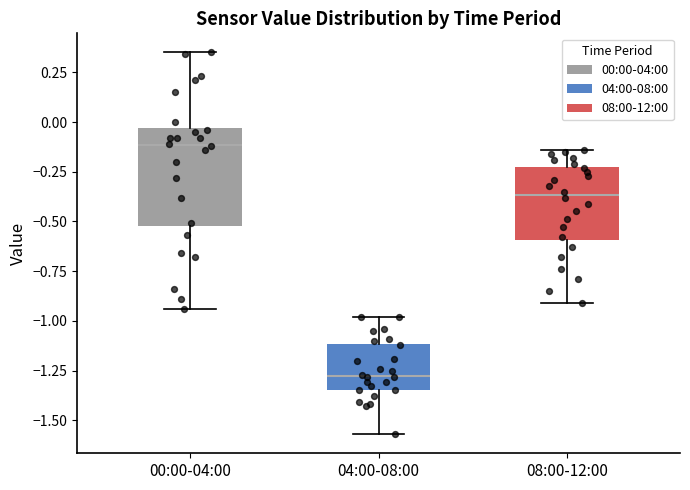

Which box's median line is the lowest?

04:00-08:00